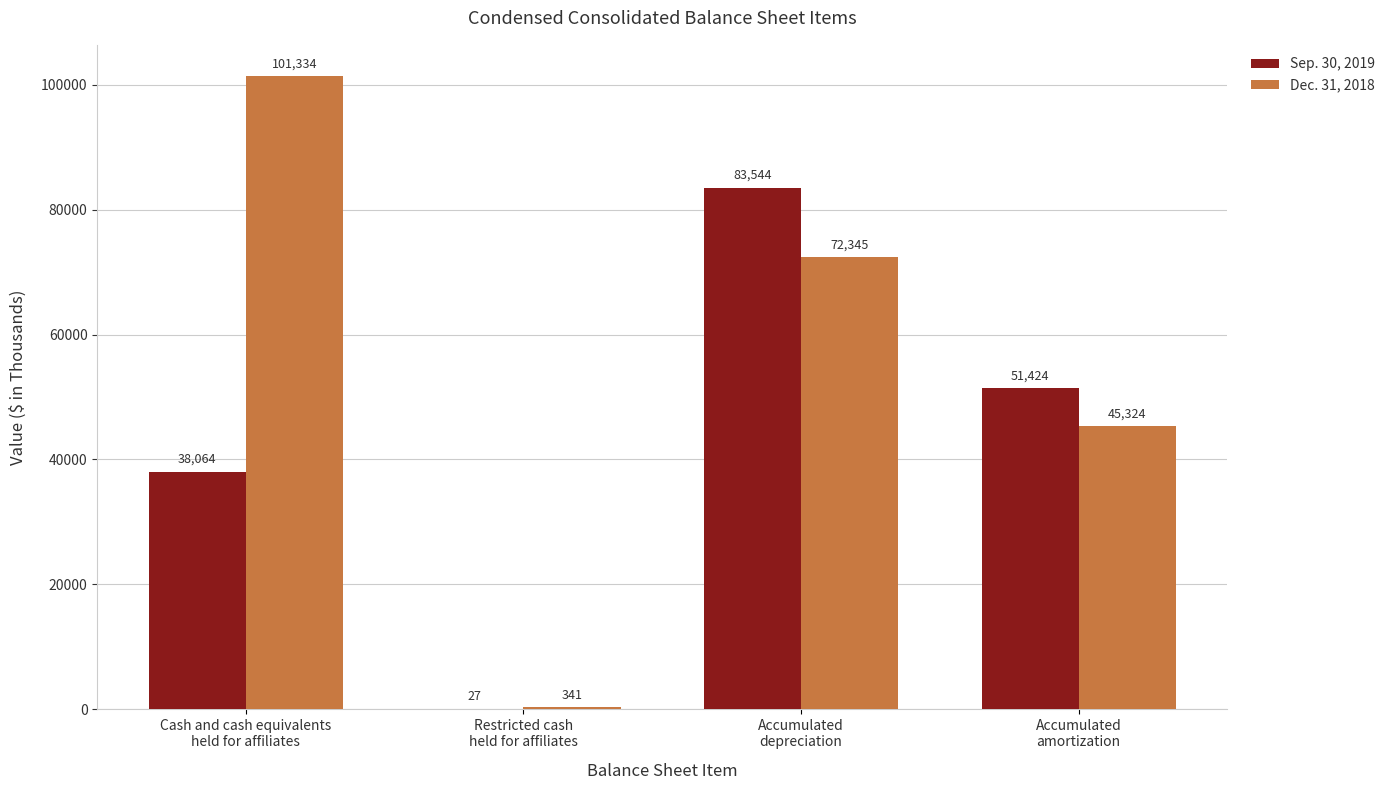

What is the sum of all Dec. 31, 2018 values?

219344